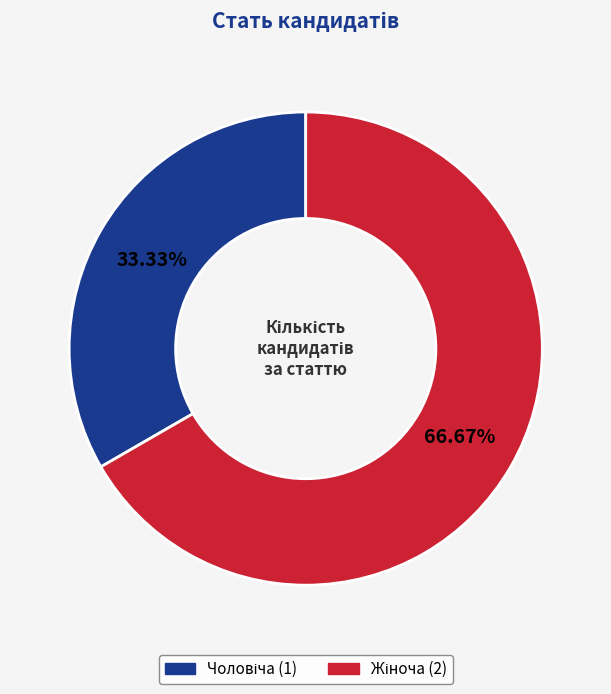

Is there a majority slice in this chart?

Yes